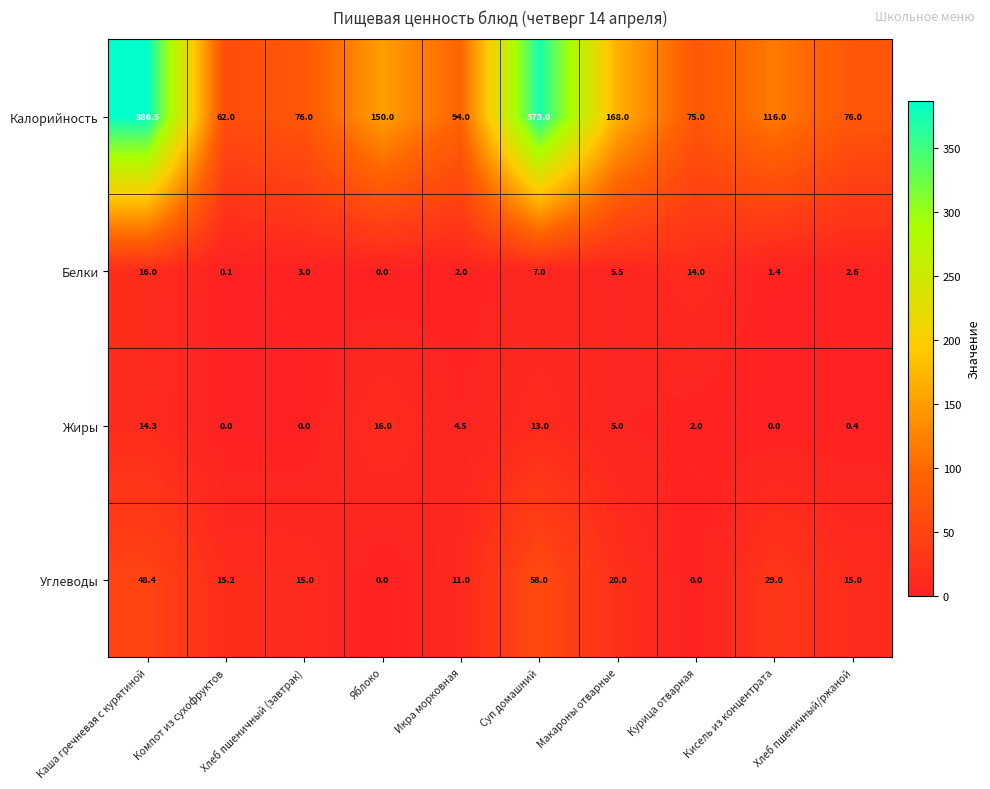

What is the total value across all series at Хлеб пшеничный/ржаной?

94.0